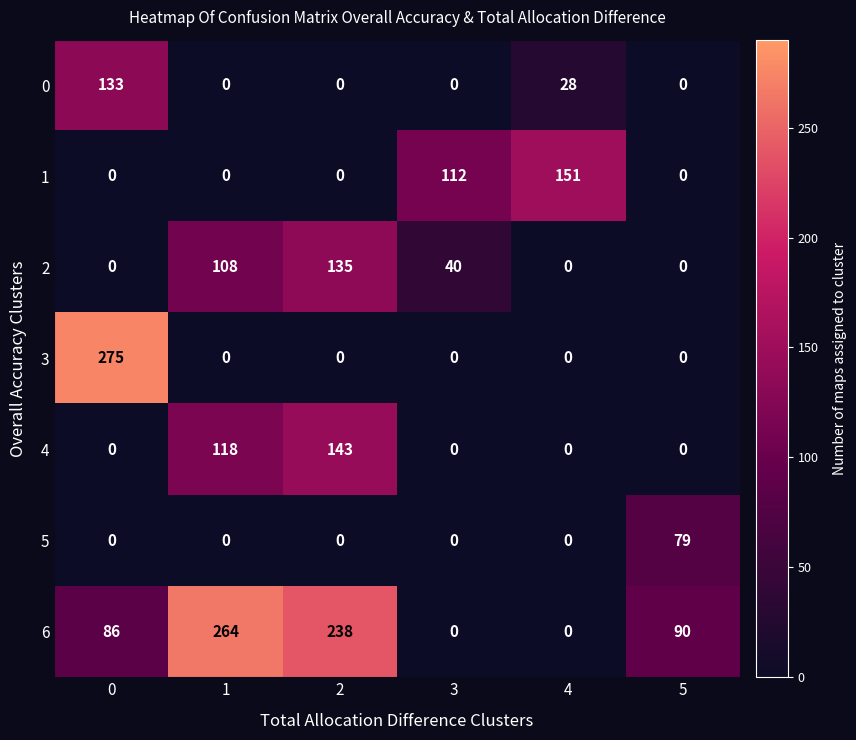

What is the difference between the highest and lowest values at 3?

112